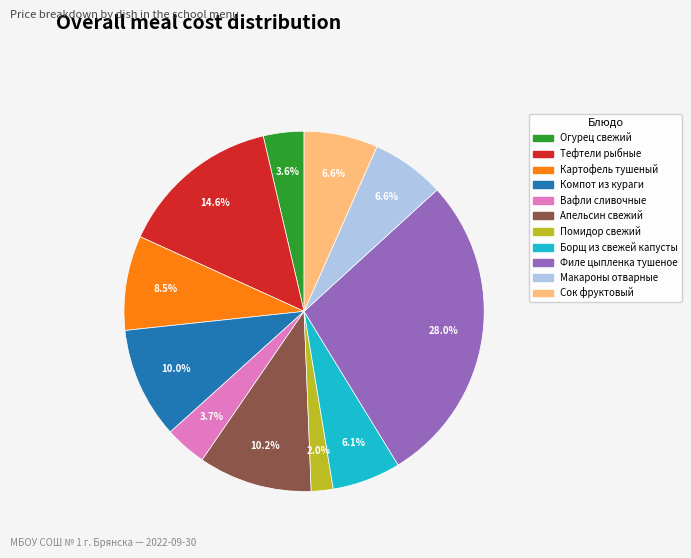

To the nearest percent, what is the combined percentage of Филе цыпленка тушеное and Борщ из свежей капусты?

34%